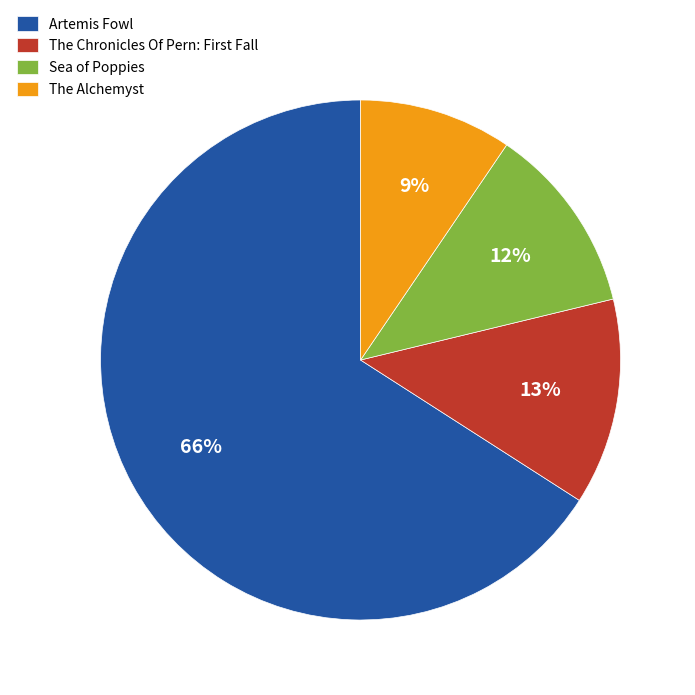

Rank the categories by value from lowest to highest.

The Alchemyst, Sea of Poppies, The Chronicles Of Pern: First Fall, Artemis Fowl